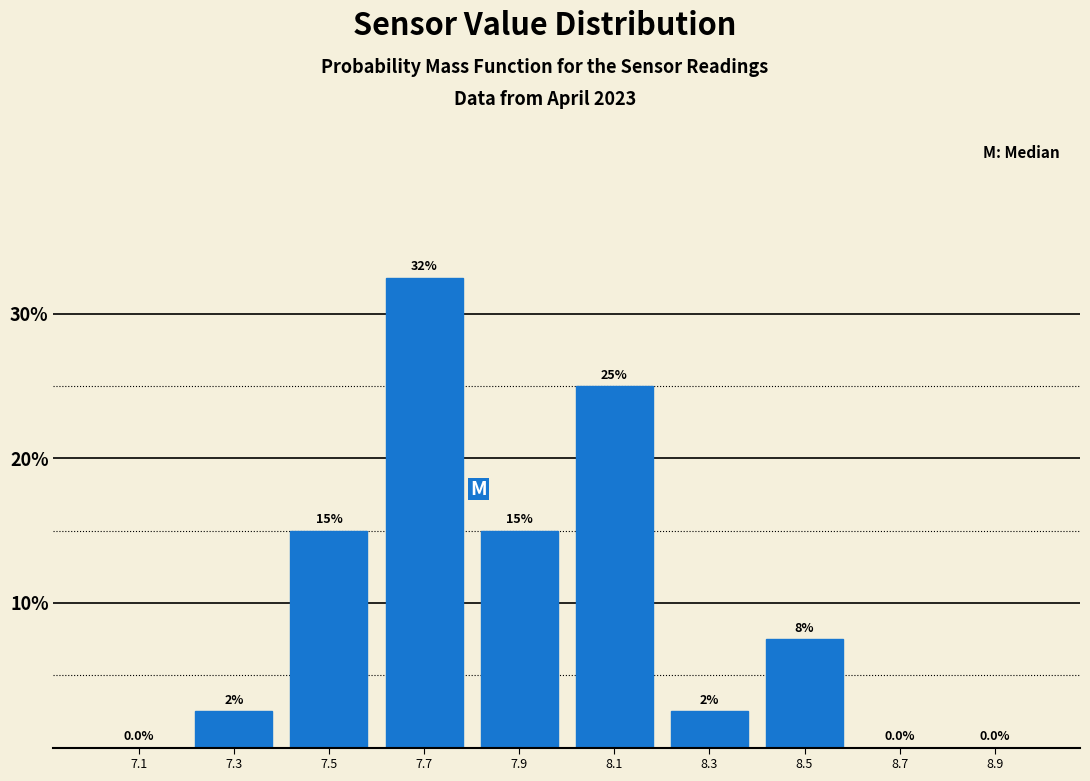

Which range on the x-axis has the tallest bar?

7.6 to 7.8